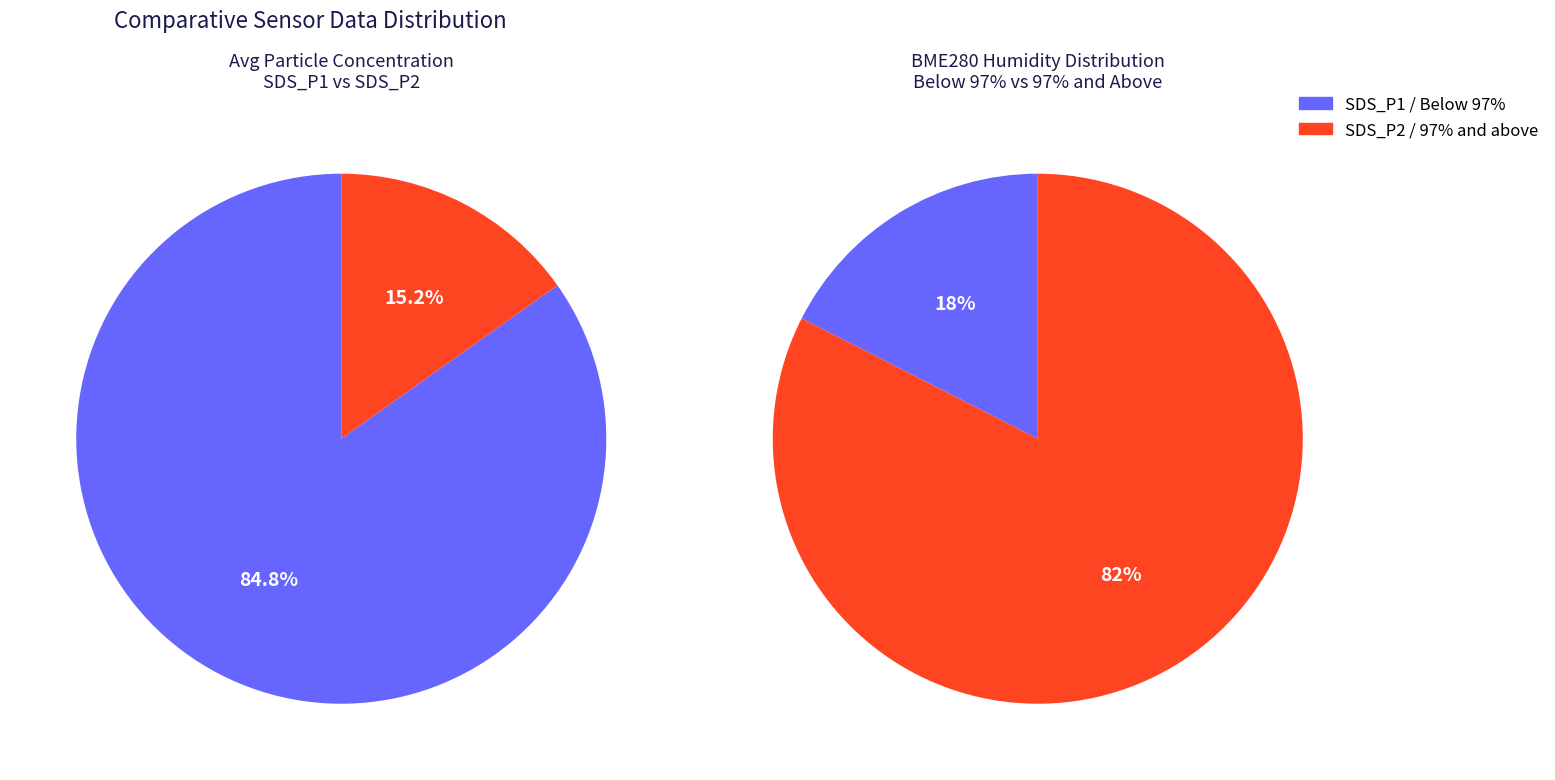

Rank the categories by value from highest to lowest.

SDS_P1, SDS_P2